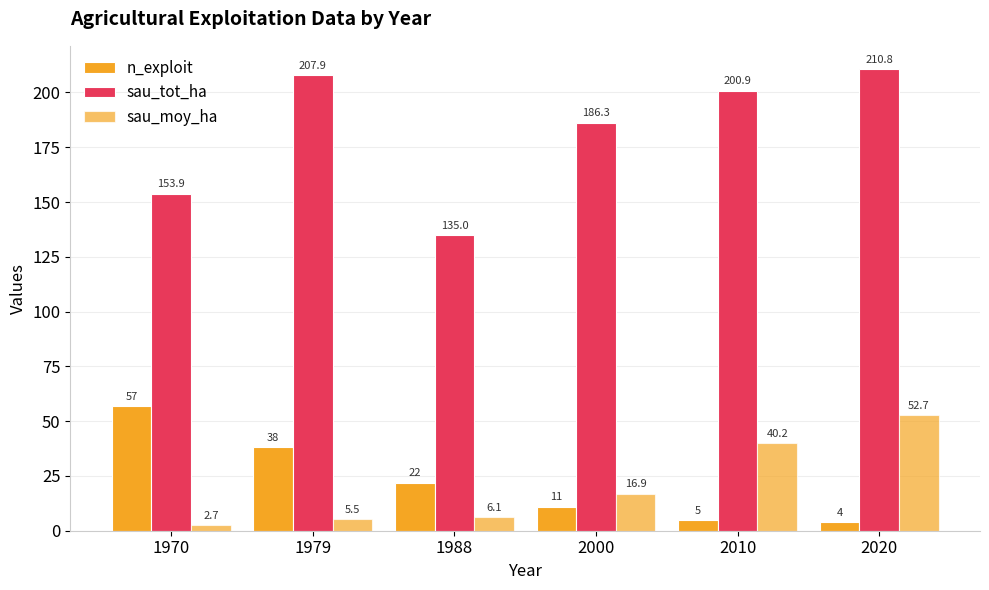

How many data points in sau_tot_ha are above 200?

3